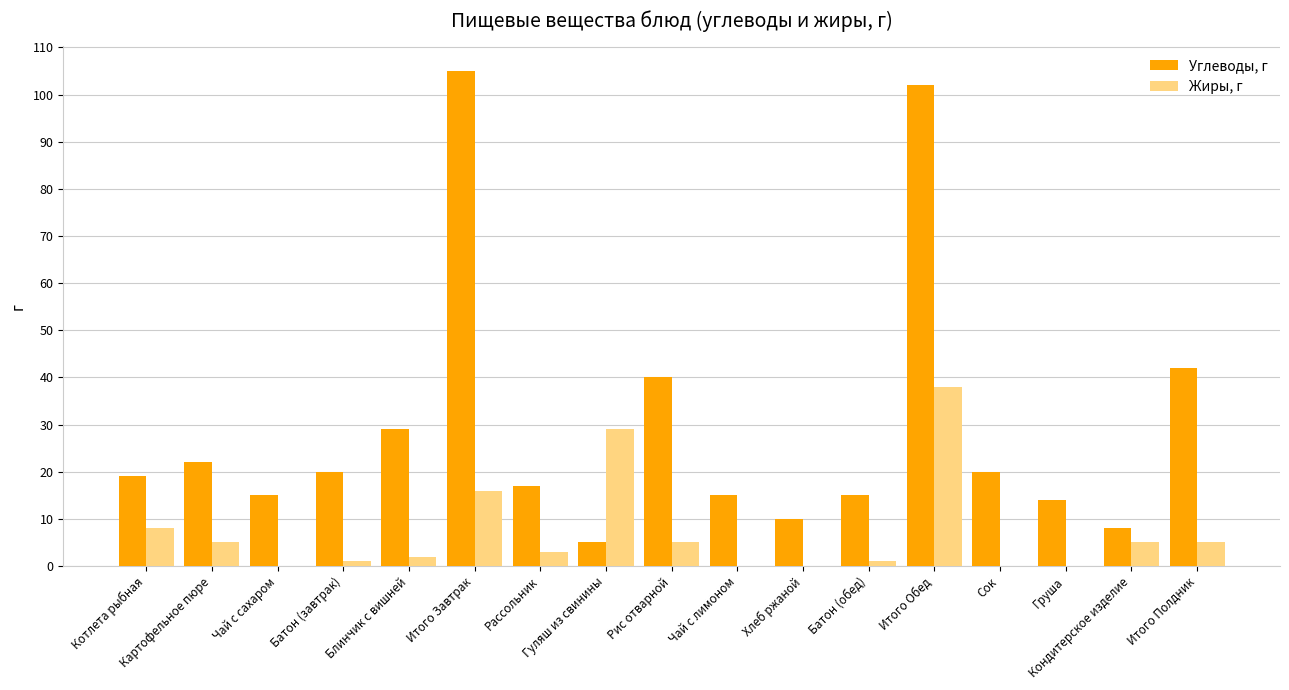

Which series changed the most between Батон (обед) and Итого Полдник?

Углеводы, г